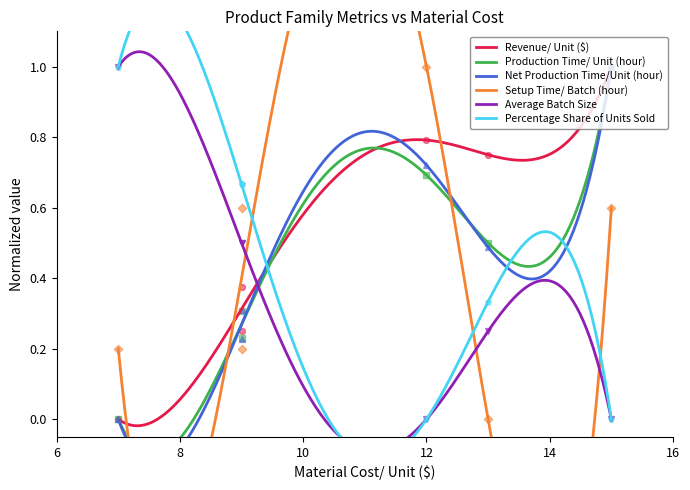

Which series reaches the minimum Y coordinate?

Revenue/ Unit ($)